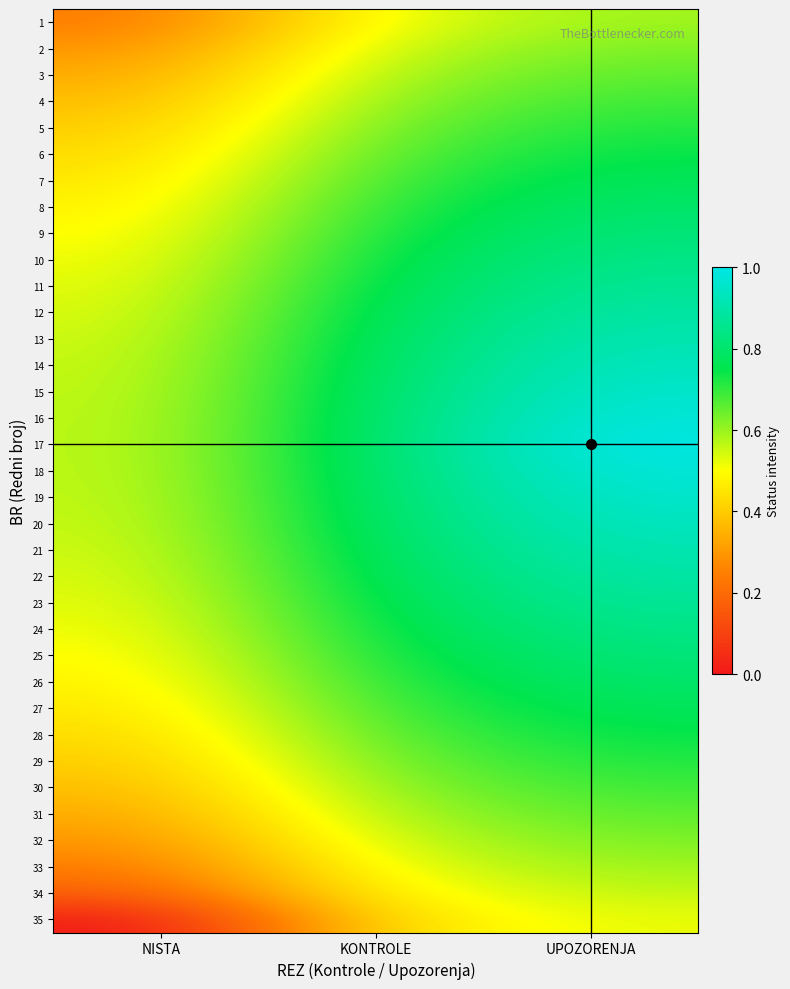

Which category has the highest value in the 24 series?

UPOZORENJA